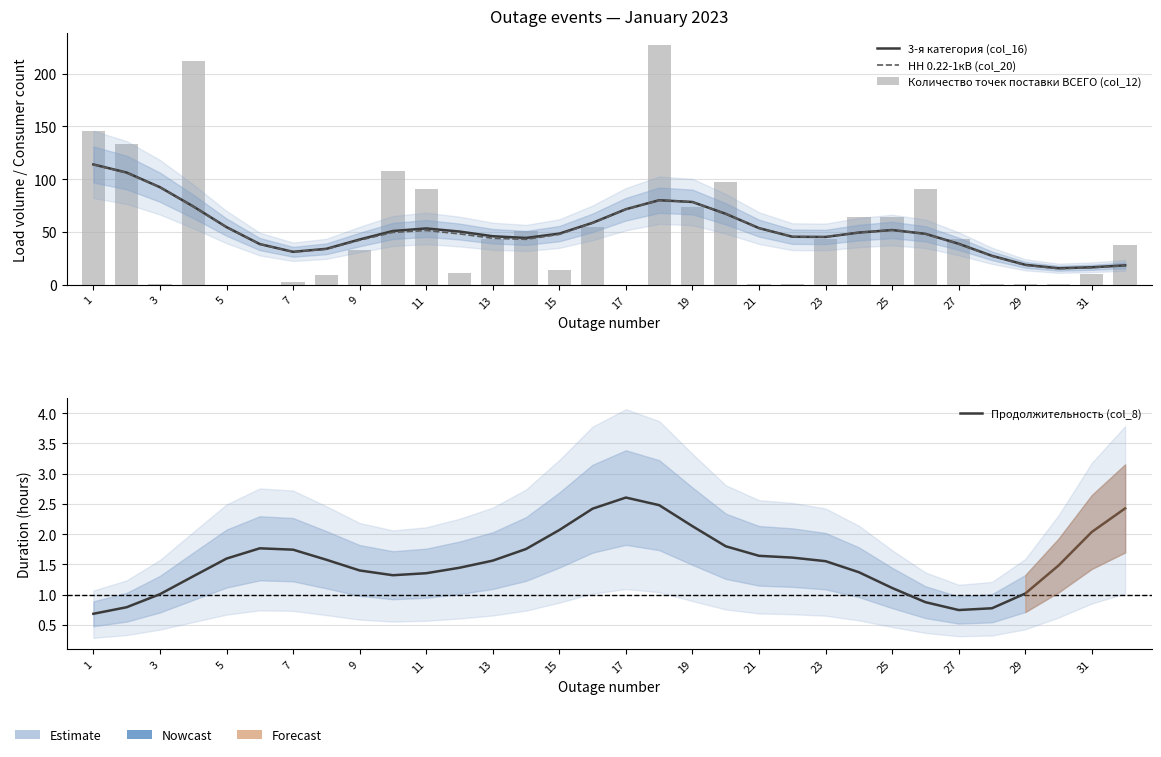

What is the sum of all Количество точек поставки ВСЕГО (col_12) values?

1666.0